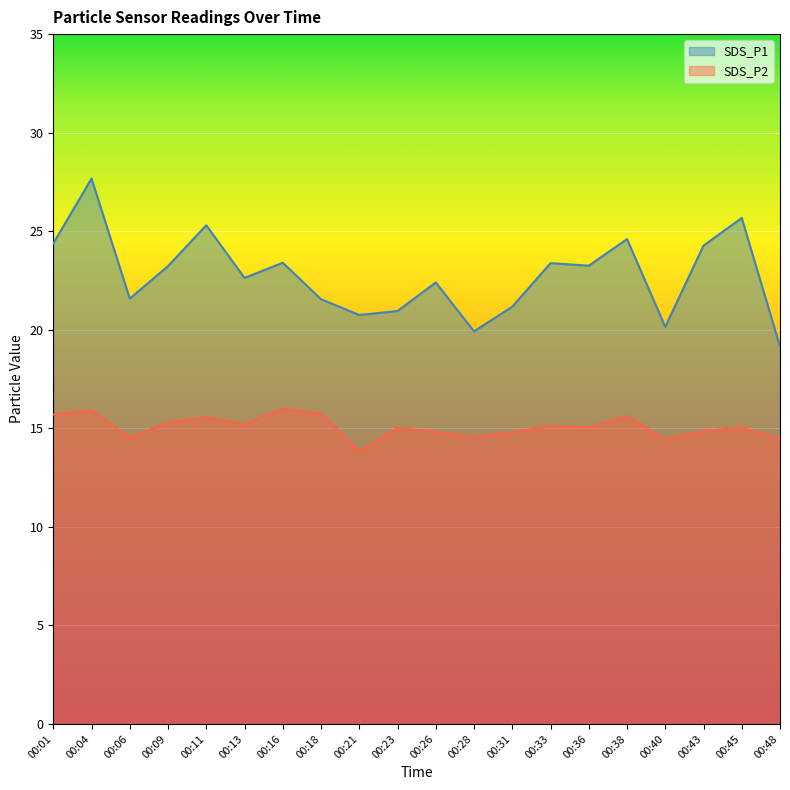

Reading left to right, list all the values displayed in this chart.

SDS_P1: 24.4	27.7	21.6	23.2	25.3	22.6	23.4	21.6	20.8	20.9	22.4	19.9	21.2	23.4	23.2	24.6	20.1	24.3	25.7	19.1
SDS_P2: 15.7	15.9	14.5	15.3	15.6	15.2	16.0	15.7	13.8	15.0	14.8	14.6	14.8	15.1	15.1	15.6	14.4	14.8	15.1	14.4